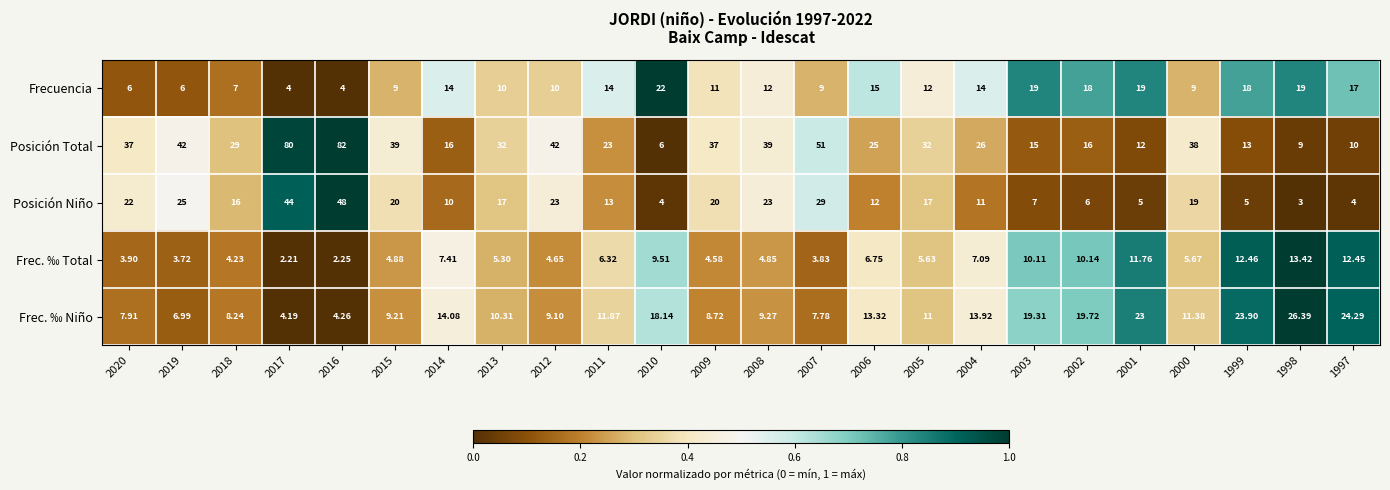

List the series in order of their peak value, lowest first.

Frec. ‰ Total, Frecuencia, Frec. ‰ Niño, Posición Niño, Posición Total